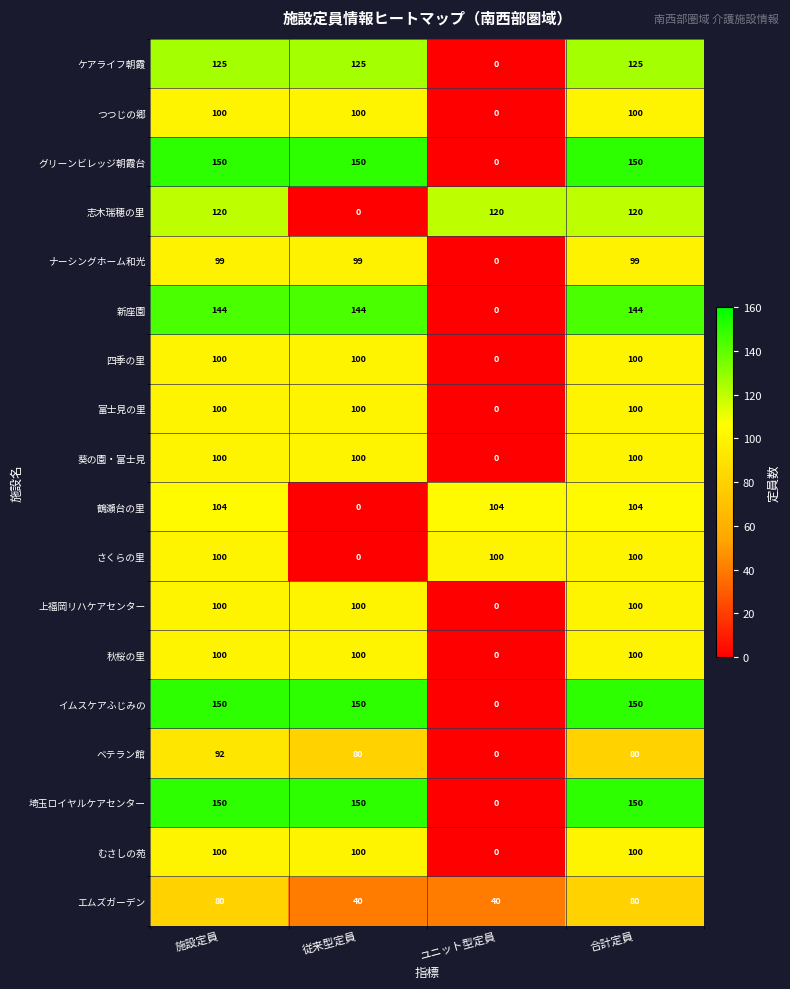

What is the total value across all series at 従来型定員?

1638